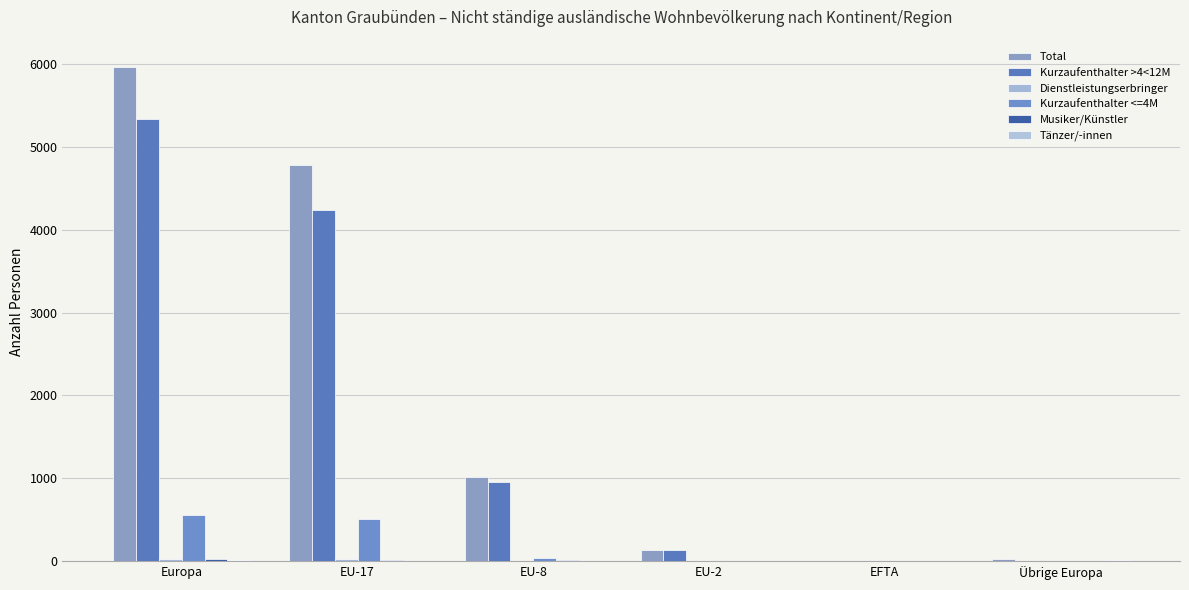

Which series has the largest total across all categories?

Total